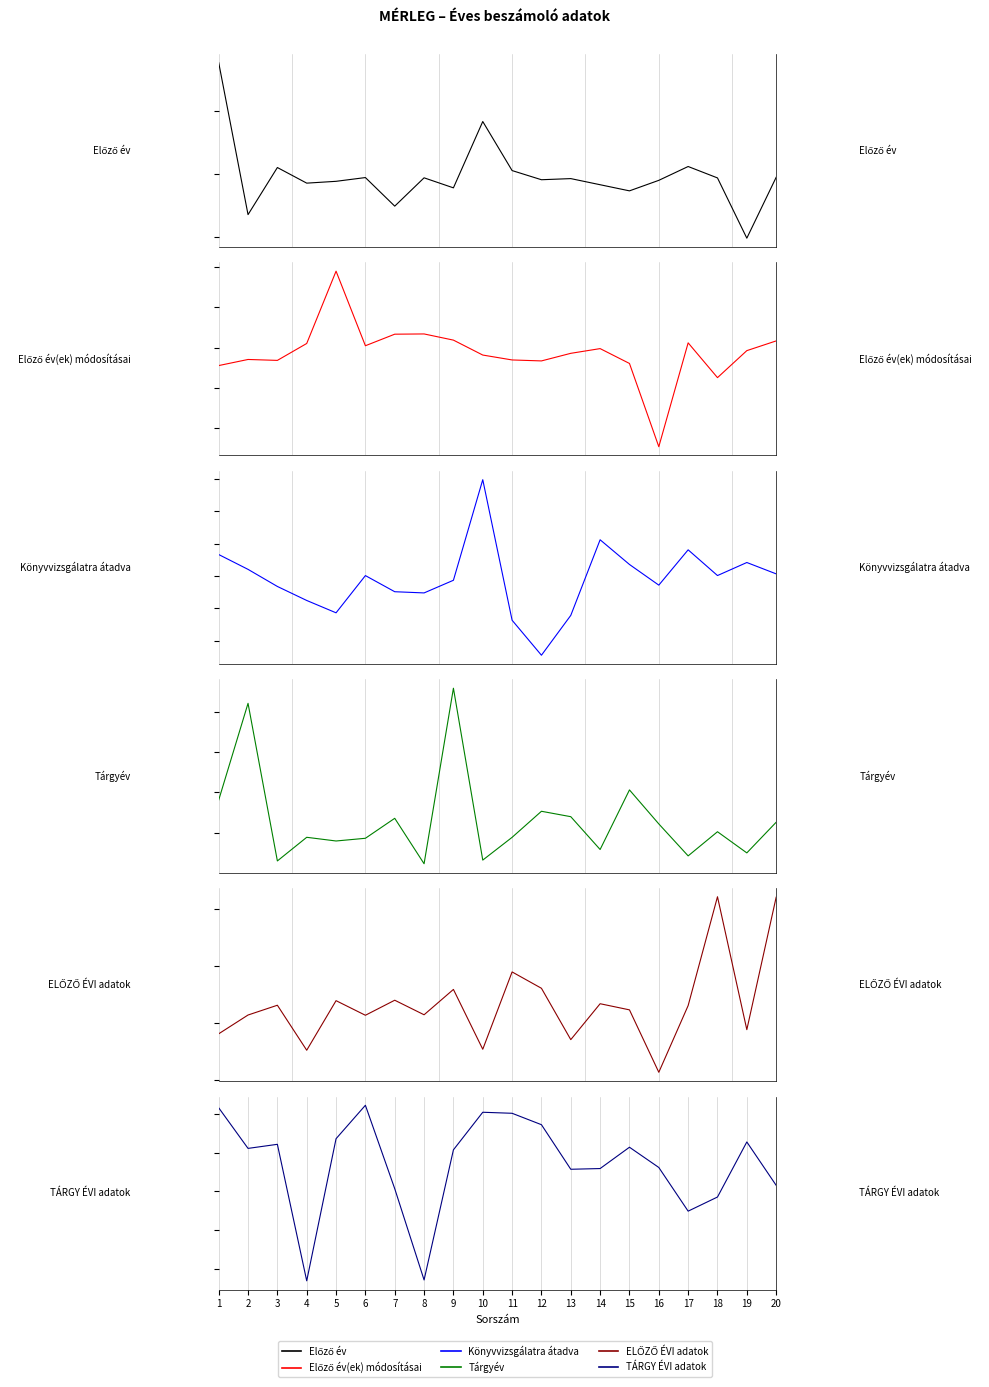

The value of TÁRGY ÉVI adatok at 3 is 0.0. True or false?

False